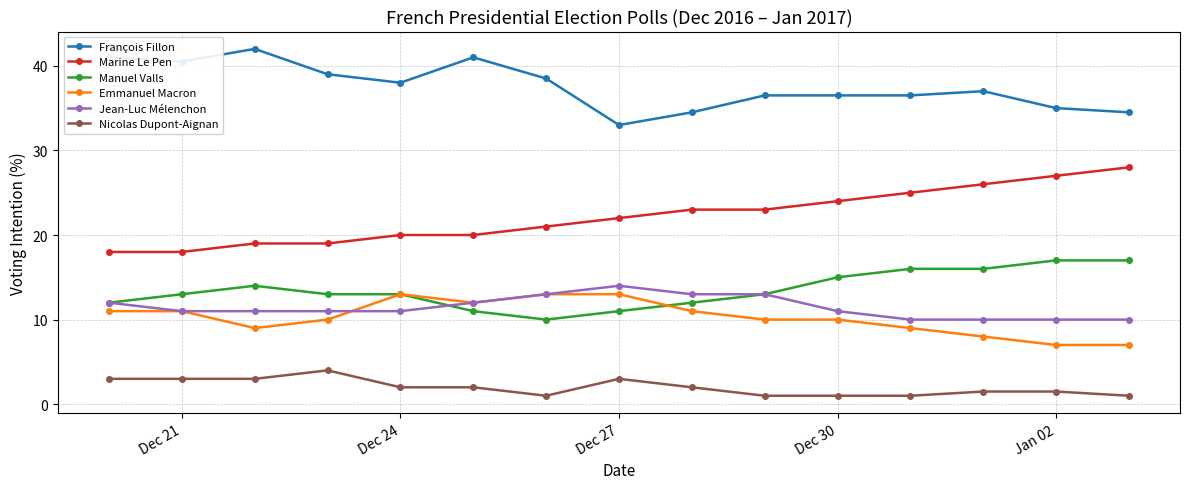

True or false: Nicolas Dupont-Aignan and Emmanuel Macron intersect in this chart.

False